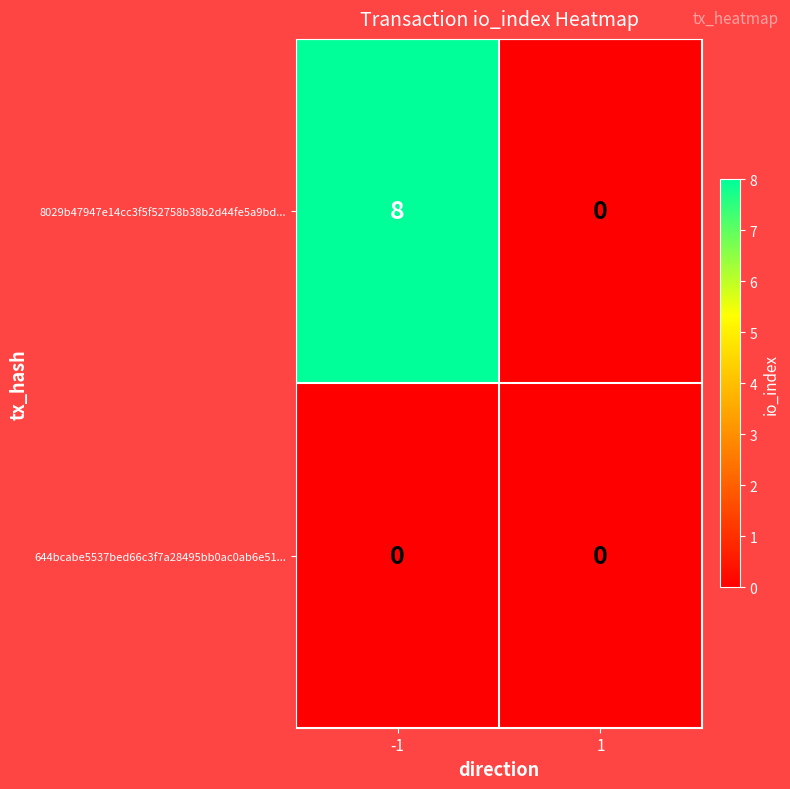

What is the maximum value for 8029b47947e14cc3f5f52758b38b2d44fe5a9bd...?

8